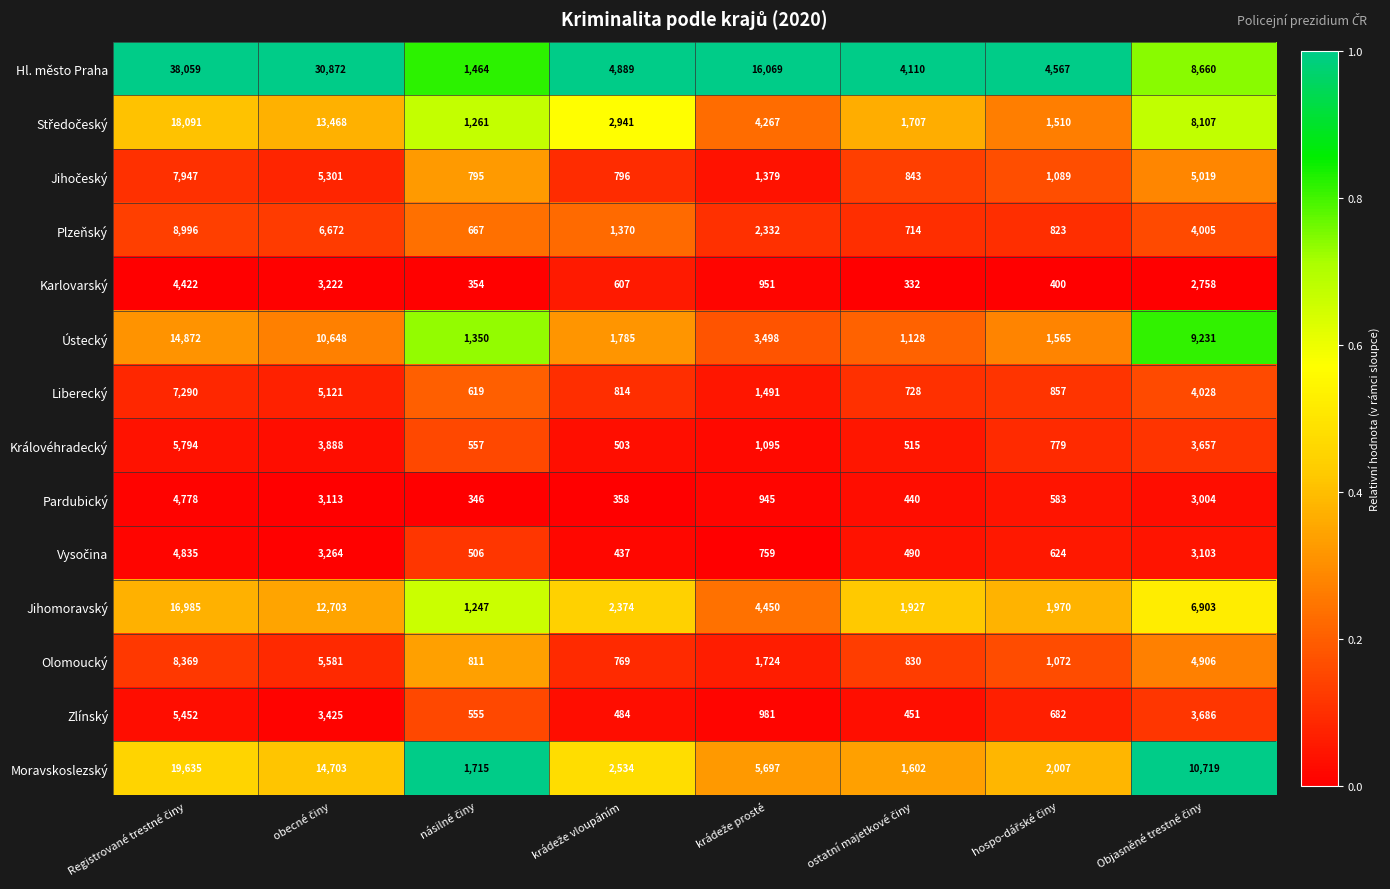

How many series are shown in this chart?

14